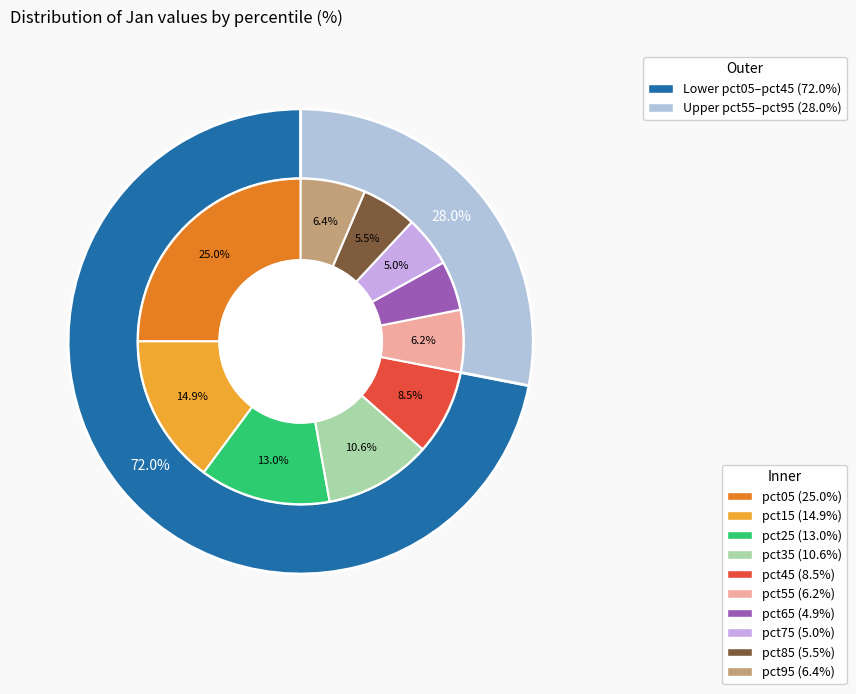

What portion of the pie excludes pct75?

95.0%